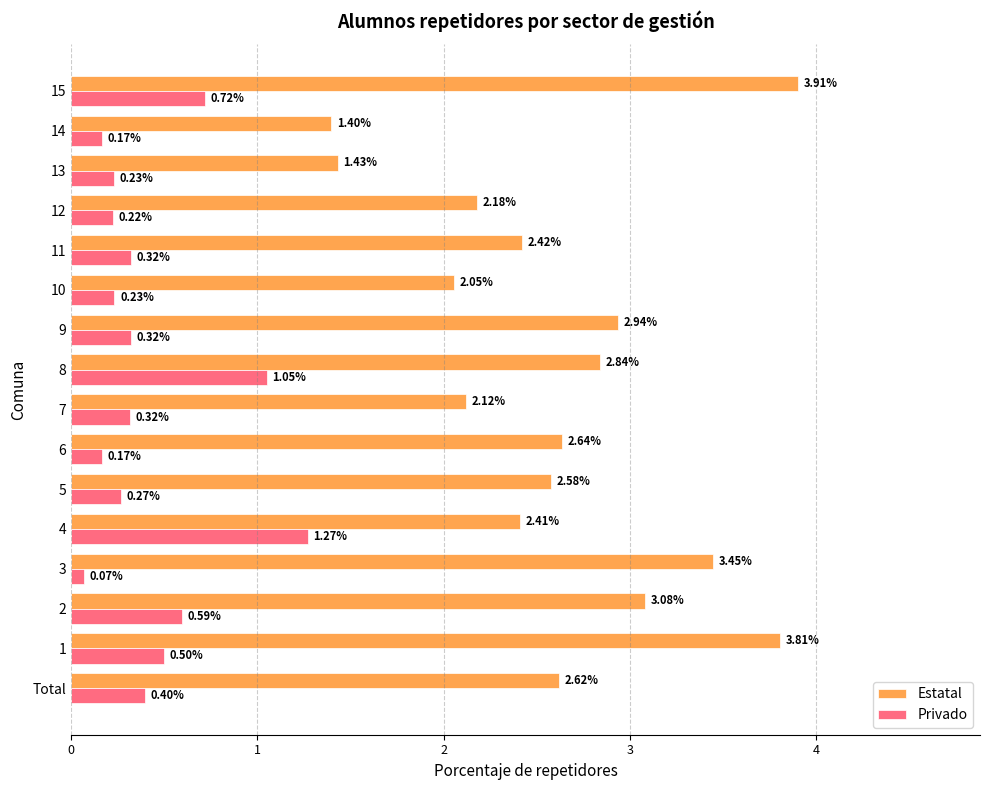

Rank the series by their average value, from lowest to highest.

Privado, Estatal